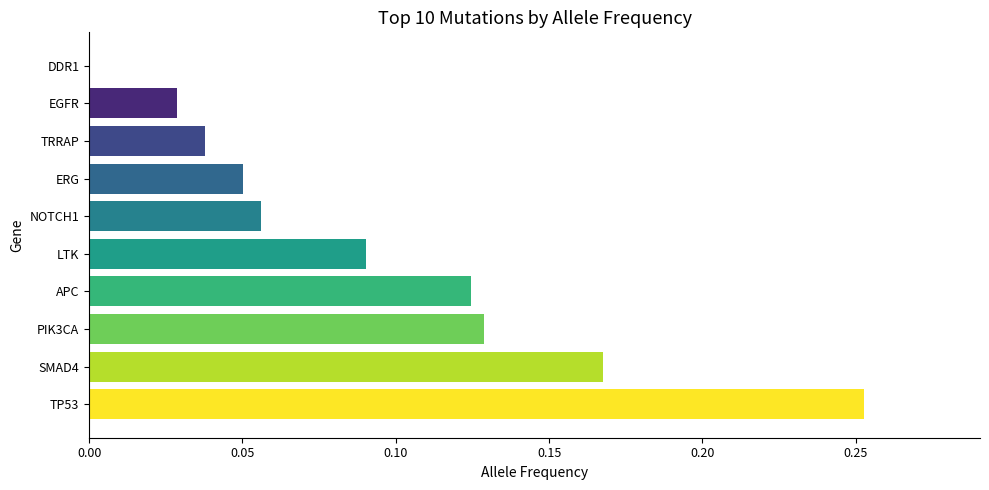

Are the bars grouped side by side (vs. stacked)?

No